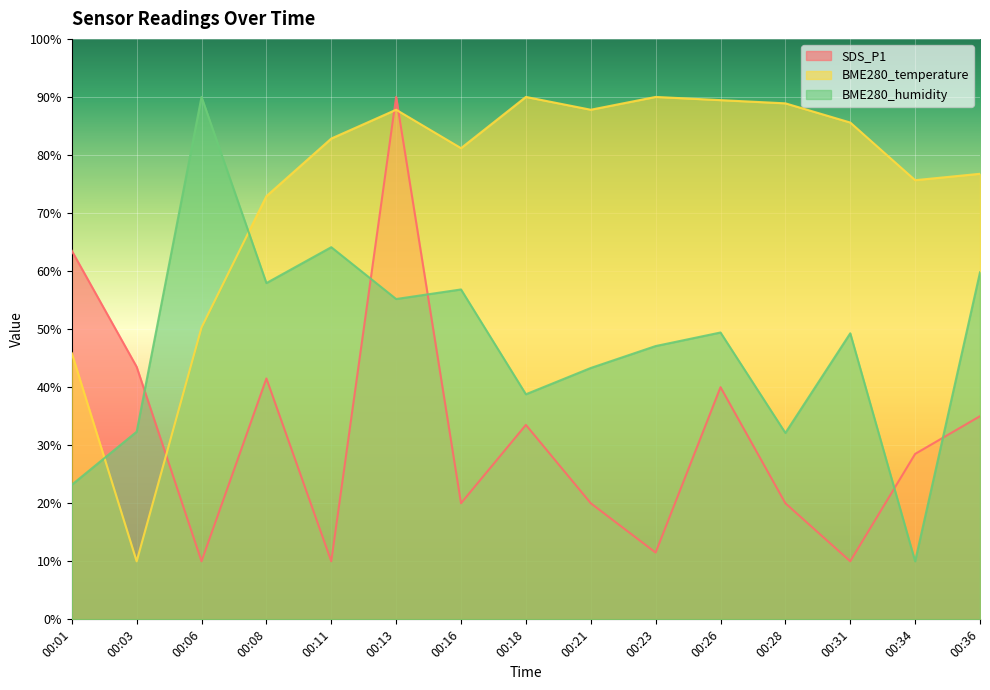

What is the value of the SDS_P1 point at the 6th from the left?

90.0